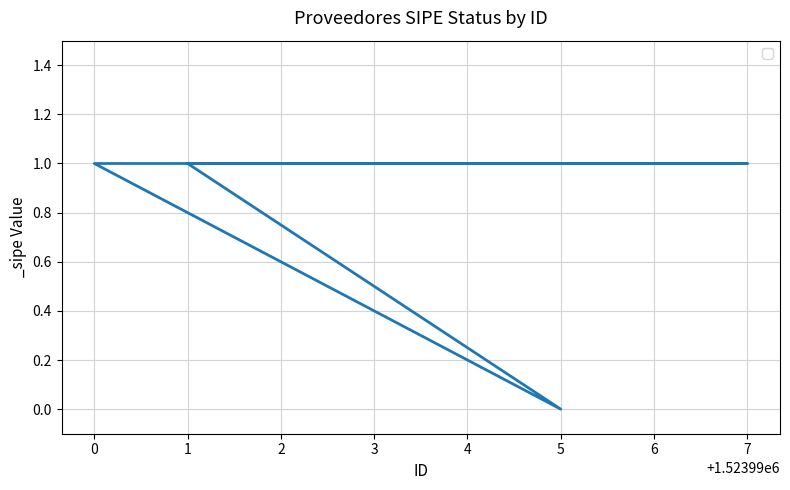

How many data points are less than 1?

1